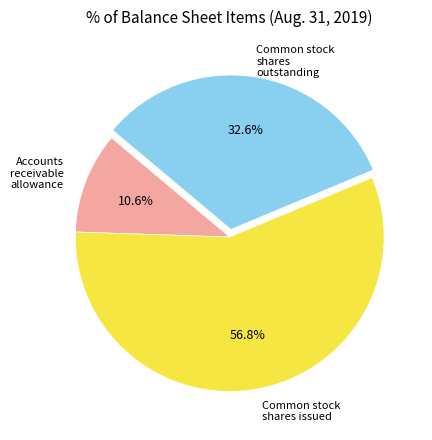

How many segments does this pie chart have?

3